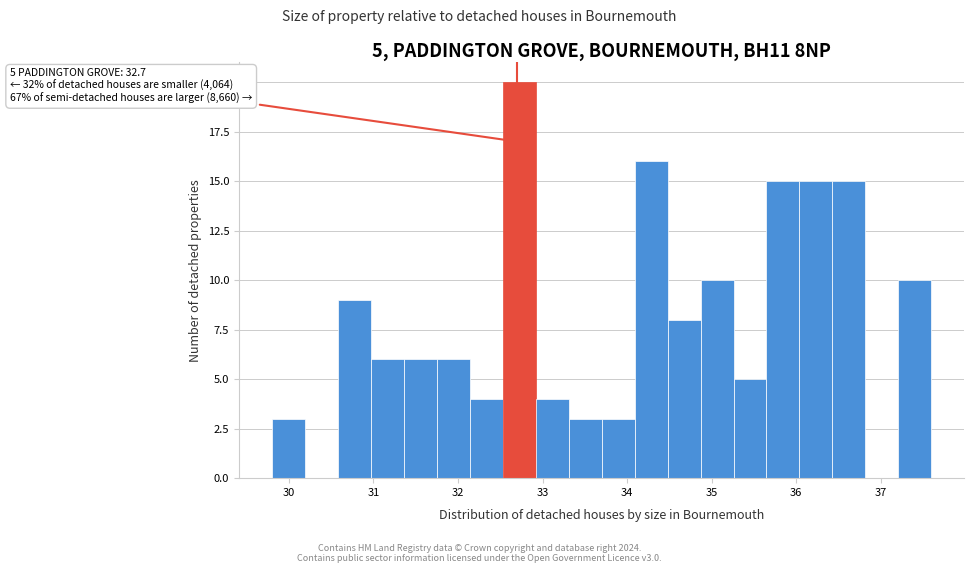

Around what value on the x-axis is the tallest bar? Give the approximate position of its centre, as read against the axis.

32.7